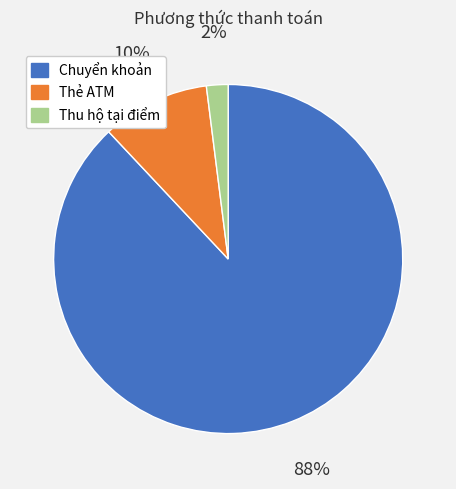

Rank the categories by value from lowest to highest.

Thu hộ tại điểm, Thẻ ATM, Chuyển khoản